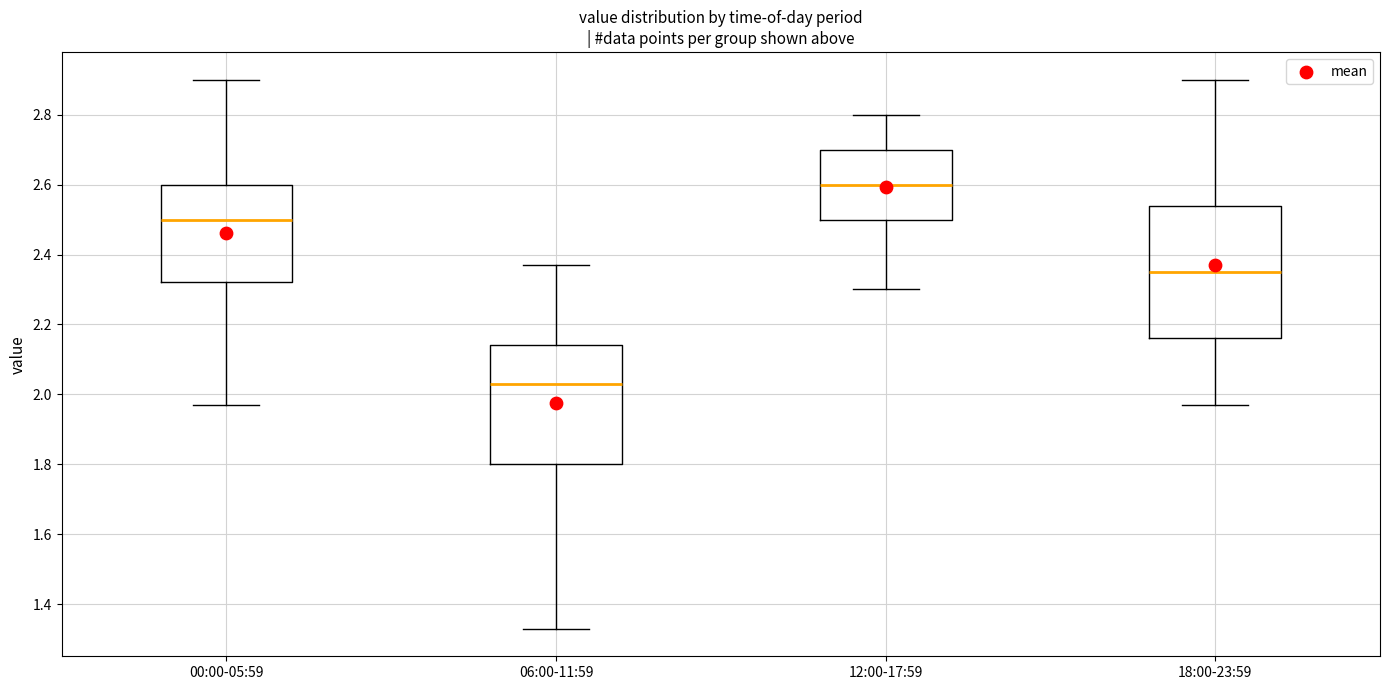

Reading left to right, read every box against the y-axis: the position of its median line, the range the box covers, and the ends of its whiskers. The values are not printed on the chart, so give them approximately, as read against the axis.

00:00-05:59: median 2.50, box 2.32 to 2.60, whiskers 1.98 to 2.90
06:00-11:59: median 2.04, box 1.80 to 2.14, whiskers 1.34 to 2.38
12:00-17:59: median 2.60, box 2.50 to 2.70, whiskers 2.30 to 2.80
18:00-23:59: median 2.36, box 2.16 to 2.54, whiskers 1.98 to 2.90